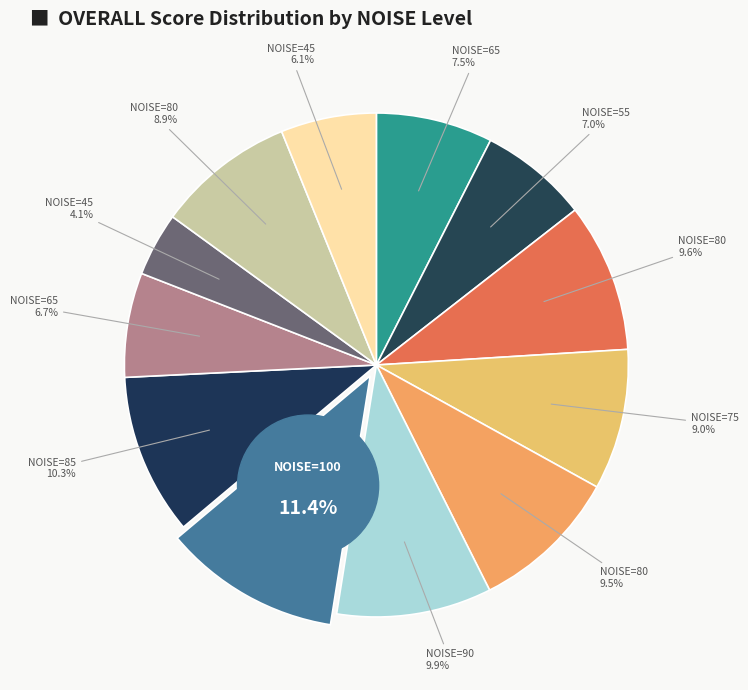

Rank the categories by value from lowest to highest.

45, 45, 65, 55, 65, 80, 75, 80, 80, 90, 85, 100